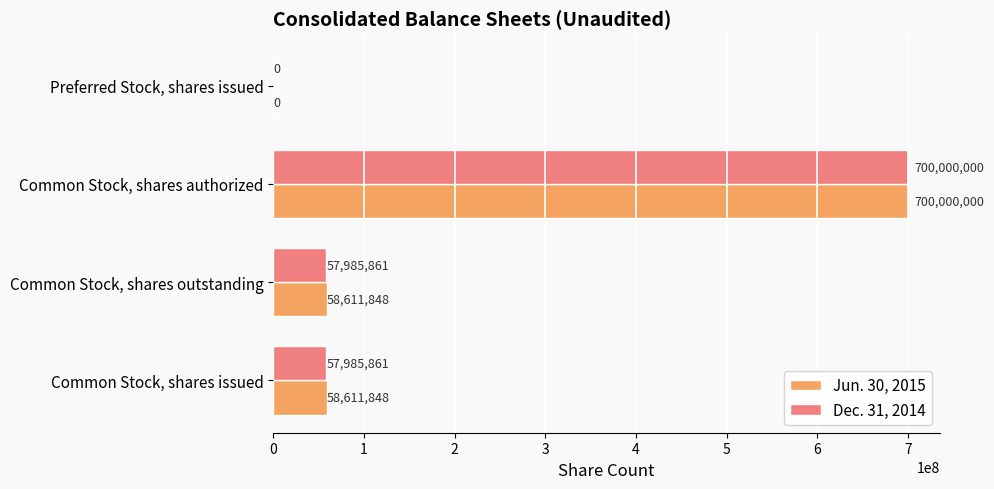

Count the number of data series in this chart.

2